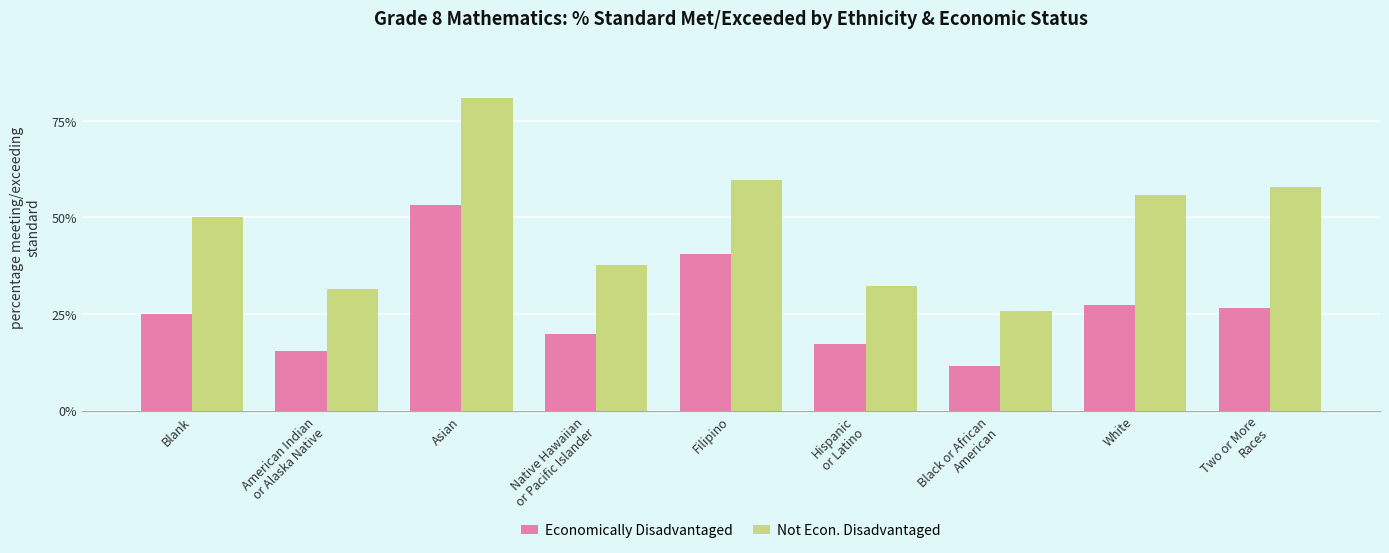

How many groups of bars are there?

9